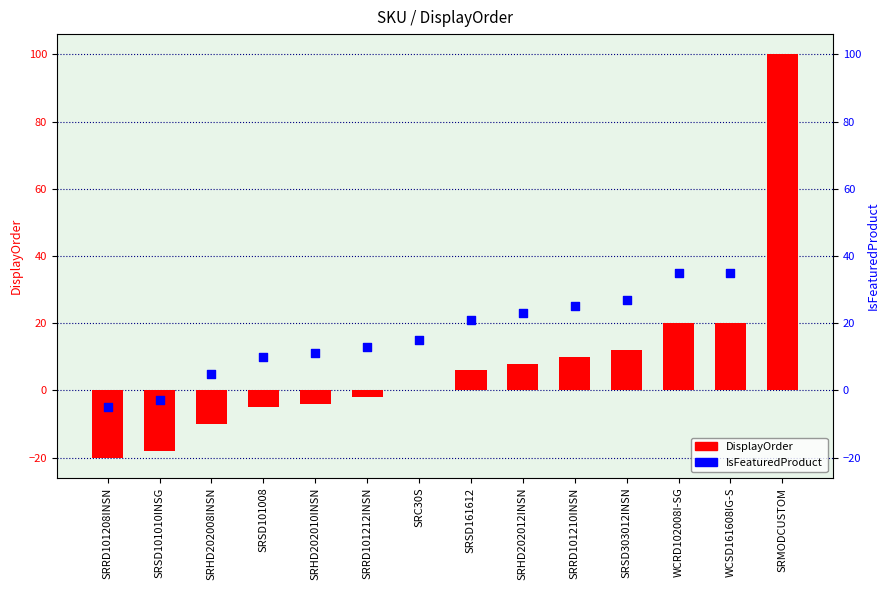

Which series has the largest total across all categories?

IsFeaturedProduct